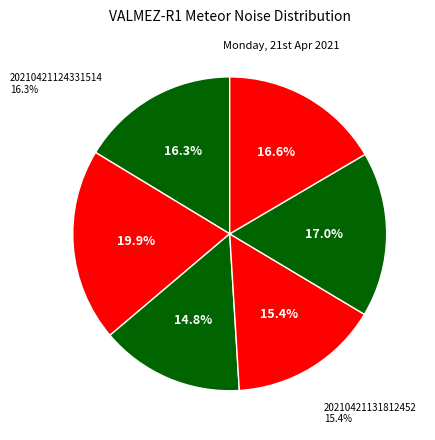

Is it true that 20210421132112164 is 30% of the pie?

False